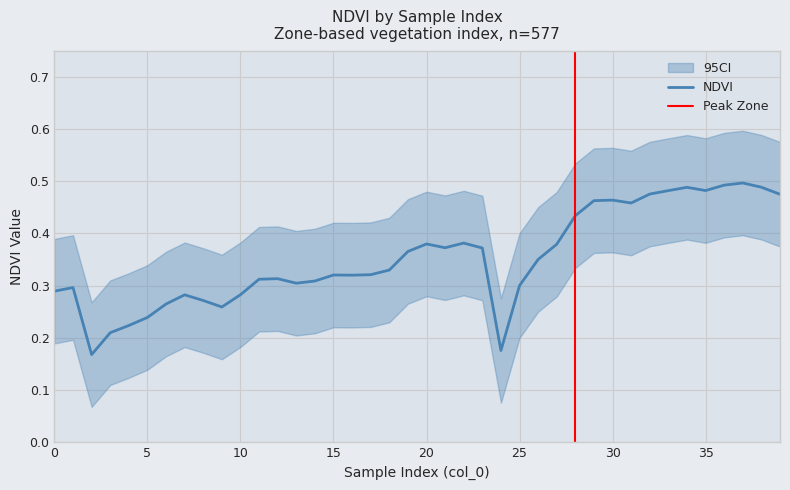

Which label corresponds to the smallest value in the chart?

2